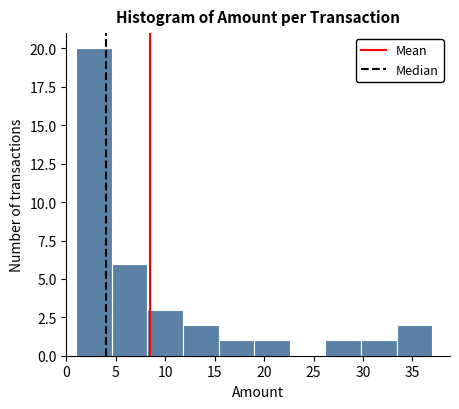

Reading left to right, transcribe this chart: for each bar, give the range it covers on the x-axis and its height. Neither the bar edges nor the heights are printed on the chart, so give them approximately, as read against the axes.

1.0 to 4.6: 20
4.6 to 8.2: 6
8.2 to 11.8: 3
11.8 to 15.4: 2
15.4 to 19.0: 1
19.0 to 22.6: 1
22.6 to 26.2: 0
26.2 to 29.8: 1
29.8 to 33.4: 1
33.4 to 37.0: 2